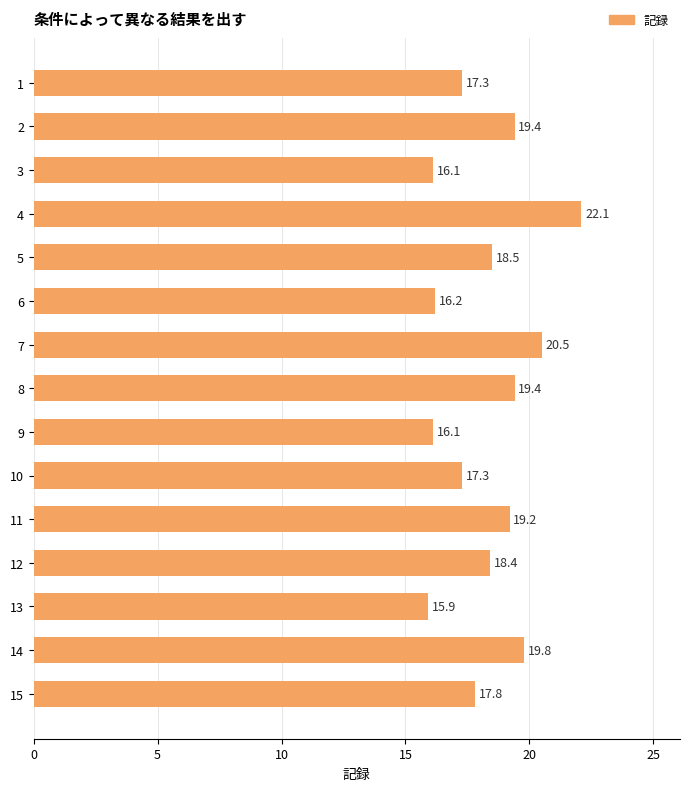

The chart shows a value of 8.8 at 10. True or false?

False